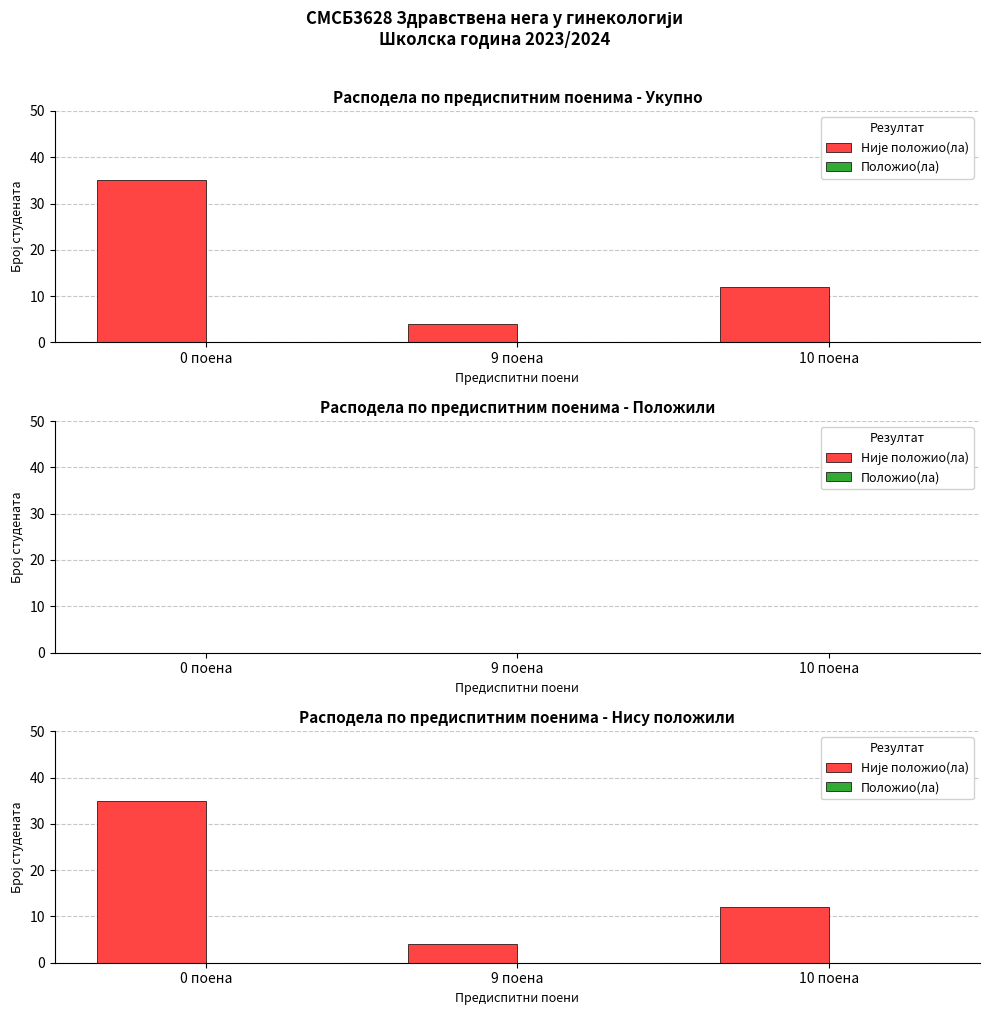

Reading right to left, what are all the values shown in this chart?

Није положио(ла): 10 поена=12	9 поена=4	0 поена=35
Положио(ла): 10 поена=0	9 поена=0	0 поена=0